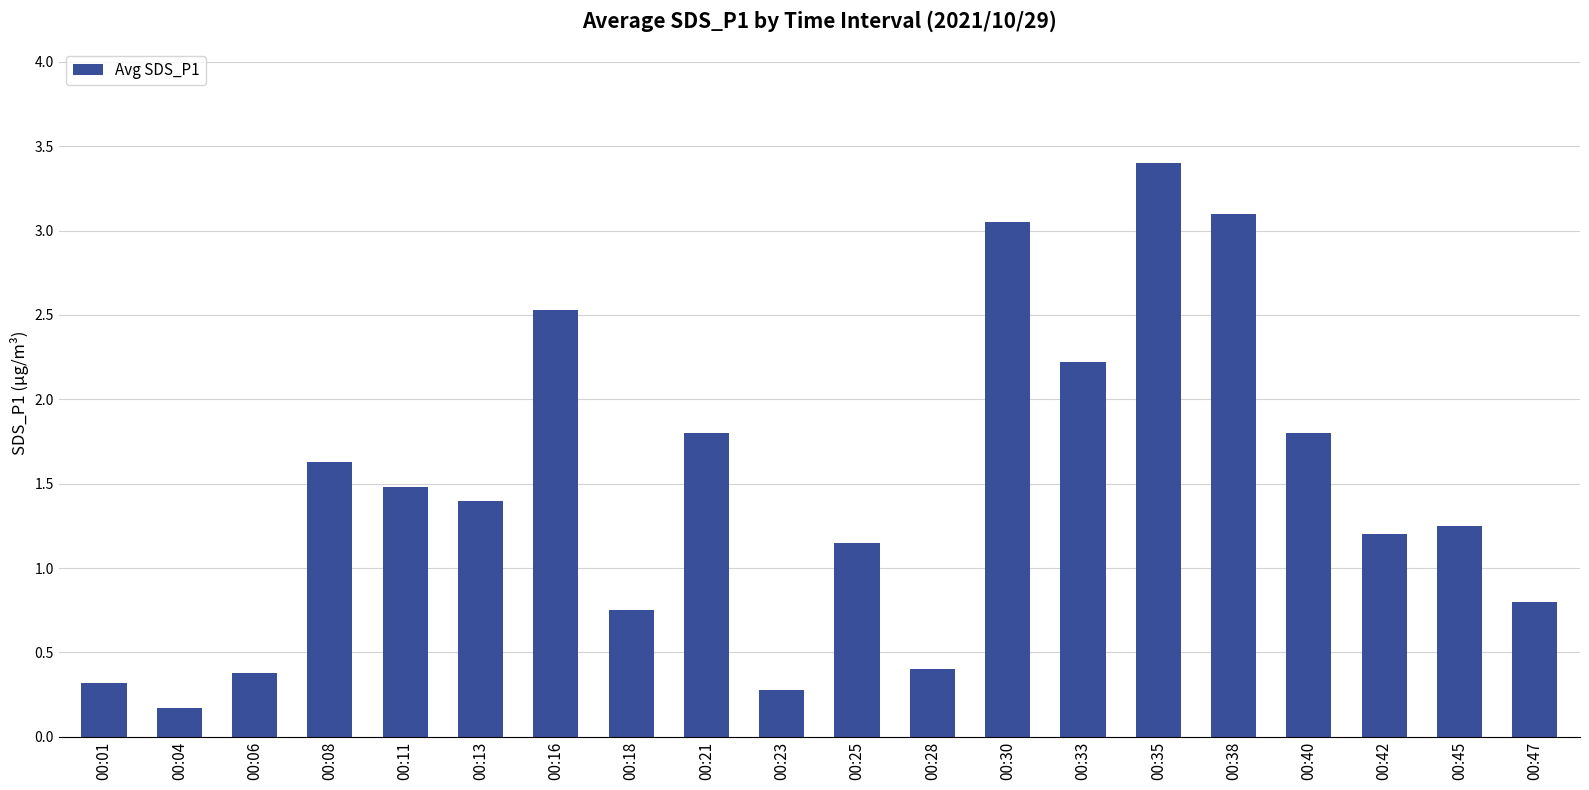

What is the difference between the maximum and second lowest values?

3.1